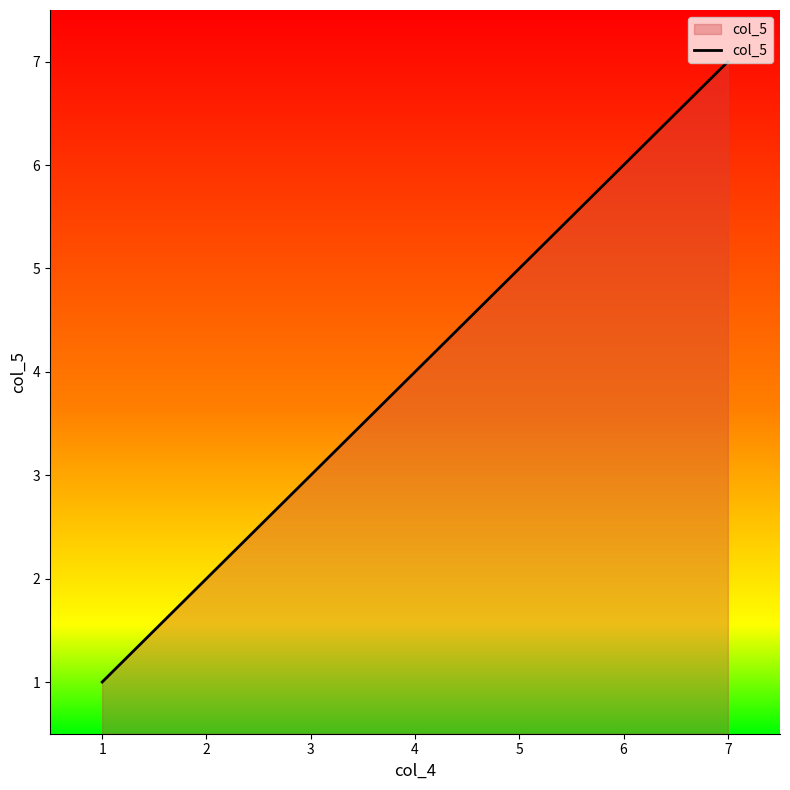

What is the average value?

4